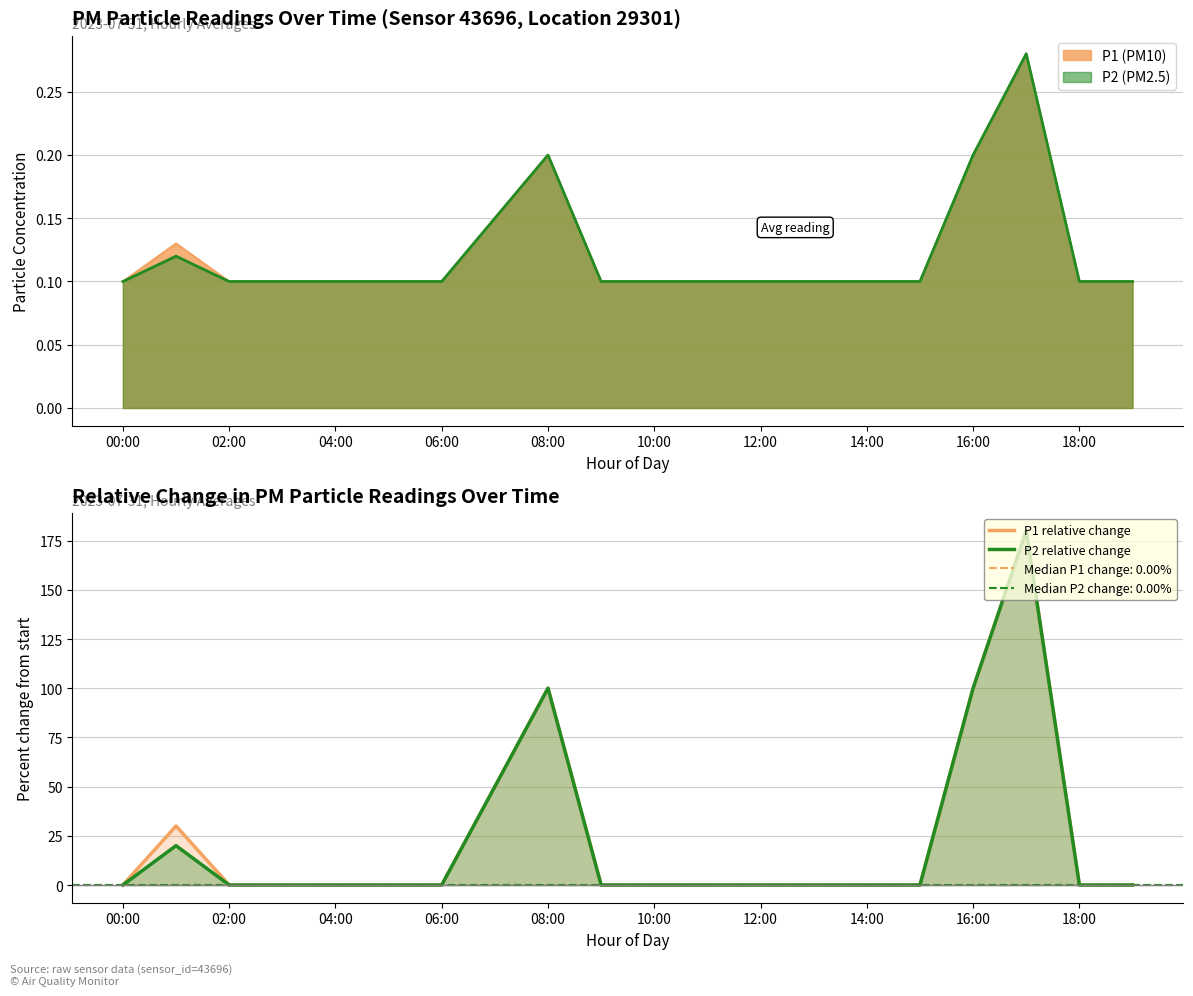

What is the sum of the P2 relative change values at 17 and 15?

180.0